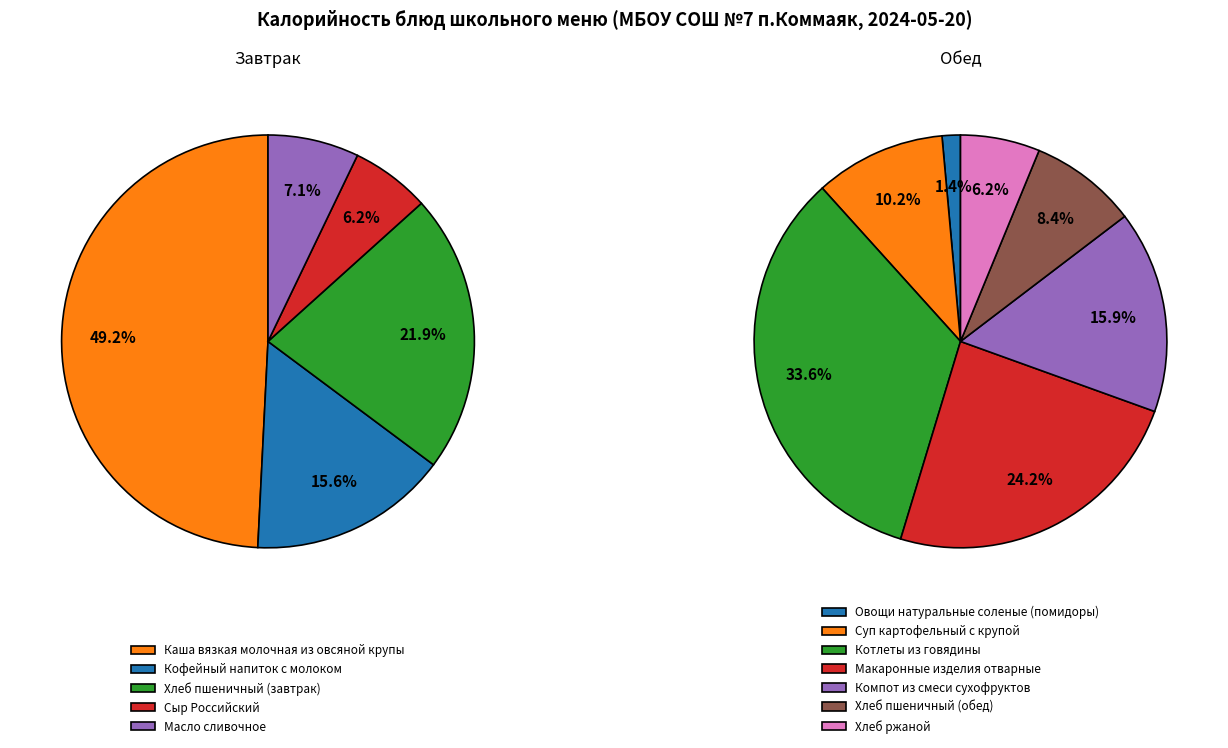

Rank the series by their average value, from highest to lowest.

Завтрак, Обед